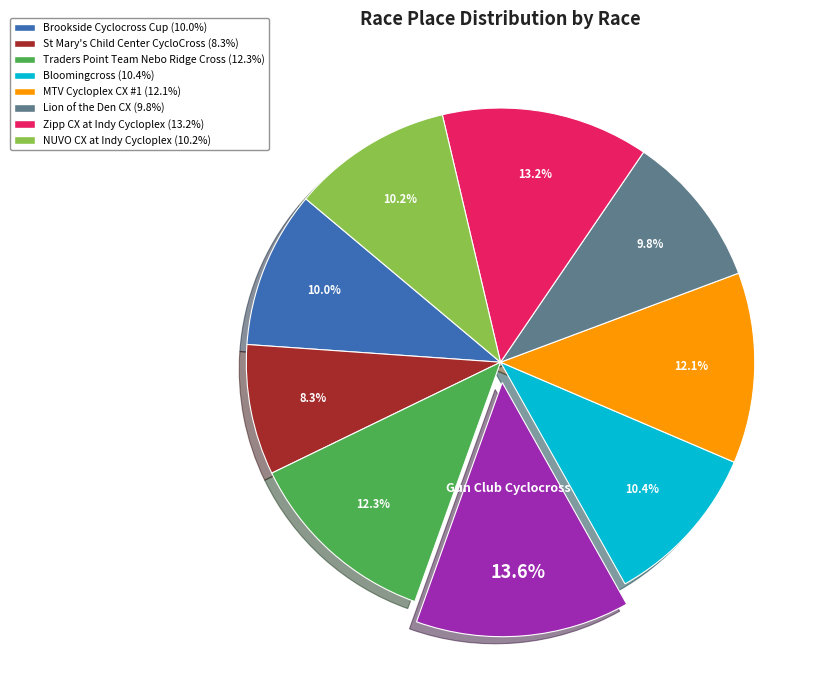

Does any single category account for the majority?

No